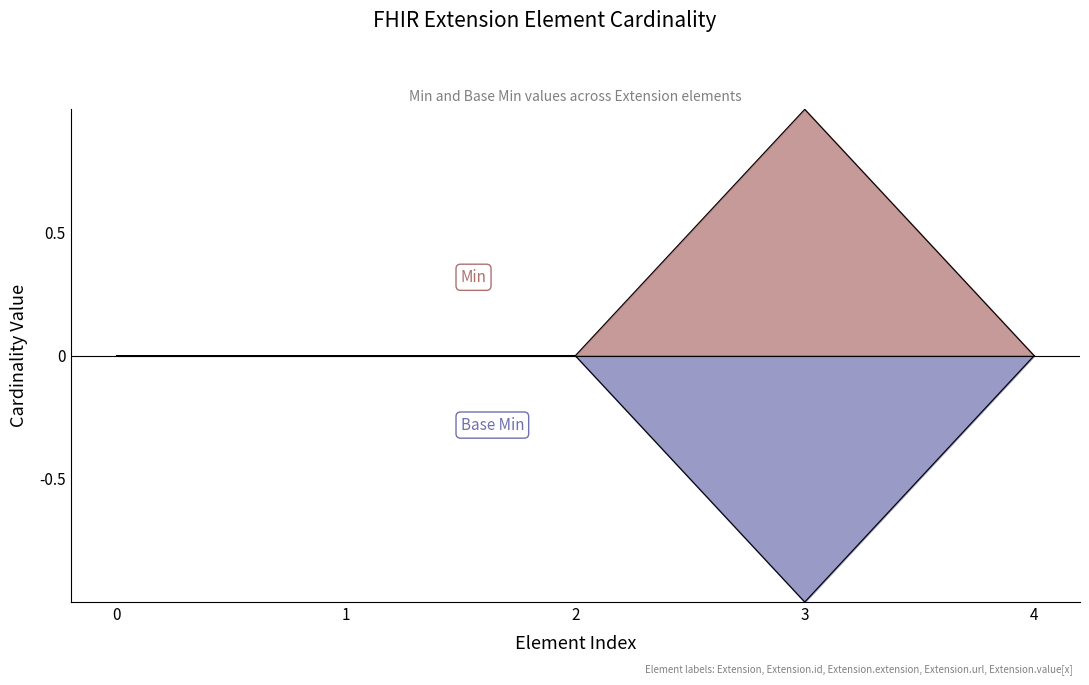

Does the chart display data point markers on the line(s)?

No